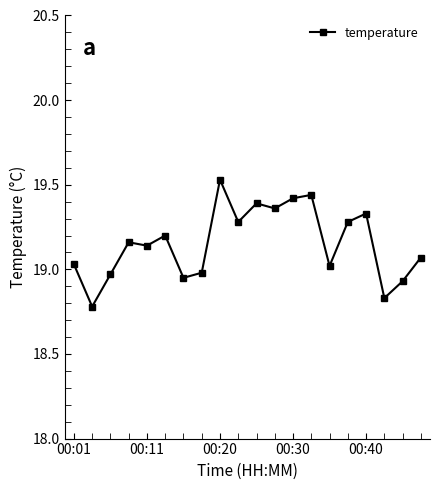

True or false: the data has more than 2 interior local peaks.

True